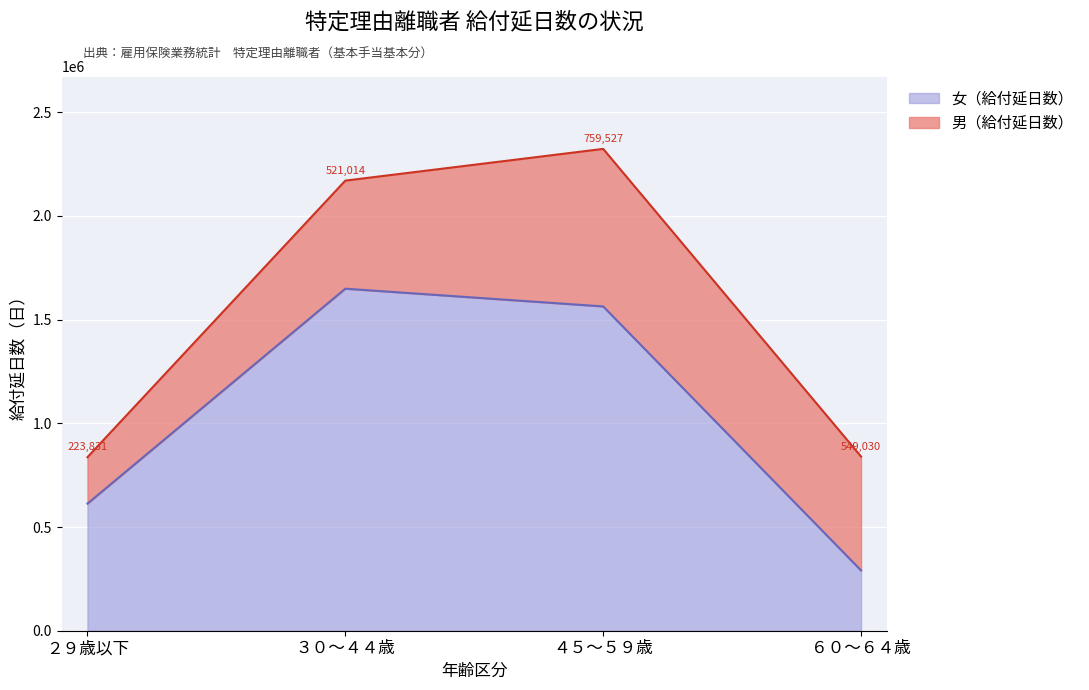

Reading right to left, transcribe all the data shown in this chart.

６０～６４歳=290659	４５～５９歳=1563352	３０～４４歳=1648880	２９歳以下=612667